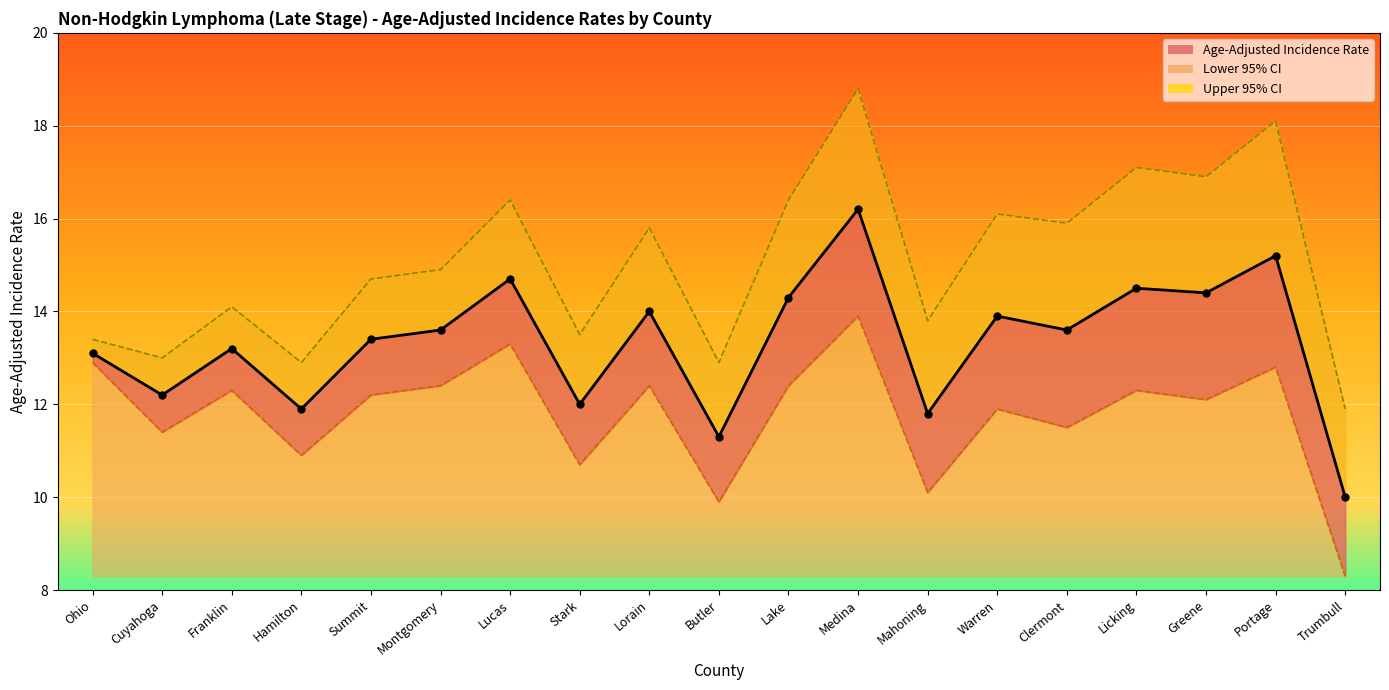

Rank the series by their maximum value, from lowest to highest.

Lower 95% CI, Age-Adjusted Incidence Rate, Upper 95% CI